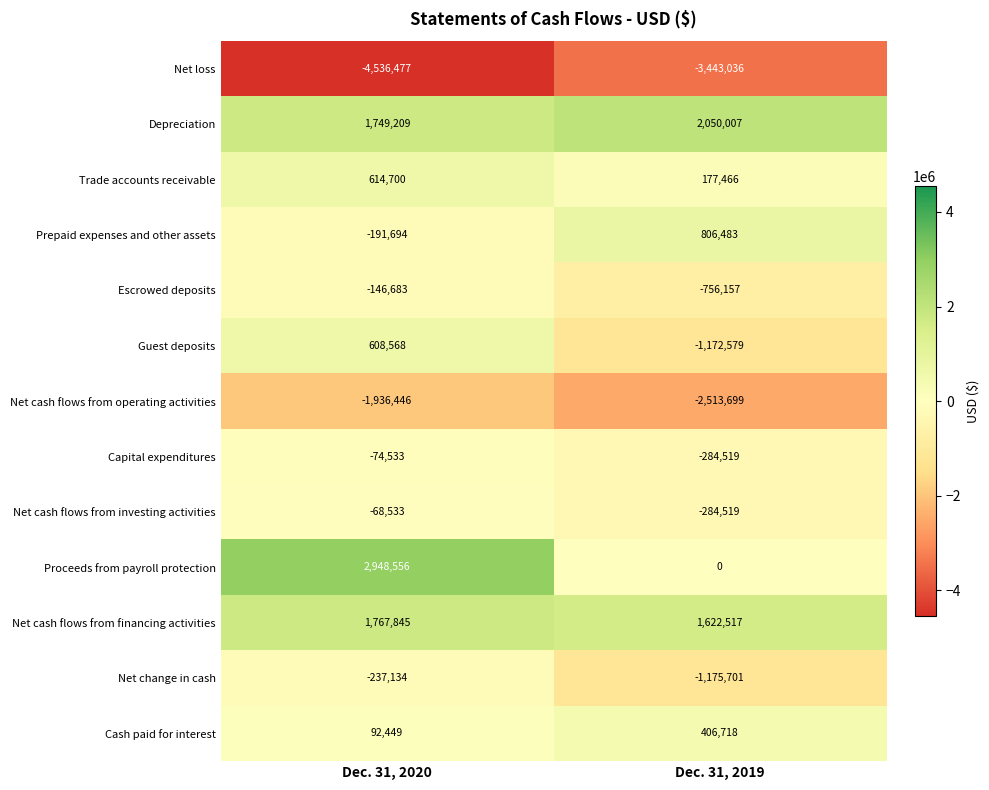

Reading right to left, list all the values displayed in this chart.

Net loss: -3443036	-4536477
Depreciation: 2050007	1749209
Trade accounts receivable: 177466	614700
Prepaid expenses and other assets: 806483	-191694
Escrowed deposits: -756157	-146683
Guest deposits: -1172579	608568
Net cash flows from operating activities: -2513699	-1936446
Capital expenditures: -284519	-74533
Net cash flows from investing activities: -284519	-68533
Proceeds from payroll protection: 0	2948556
Net cash flows from financing activities: 1622517	1767845
Net change in cash: -1175701	-237134
Cash paid for interest: 406718	92449